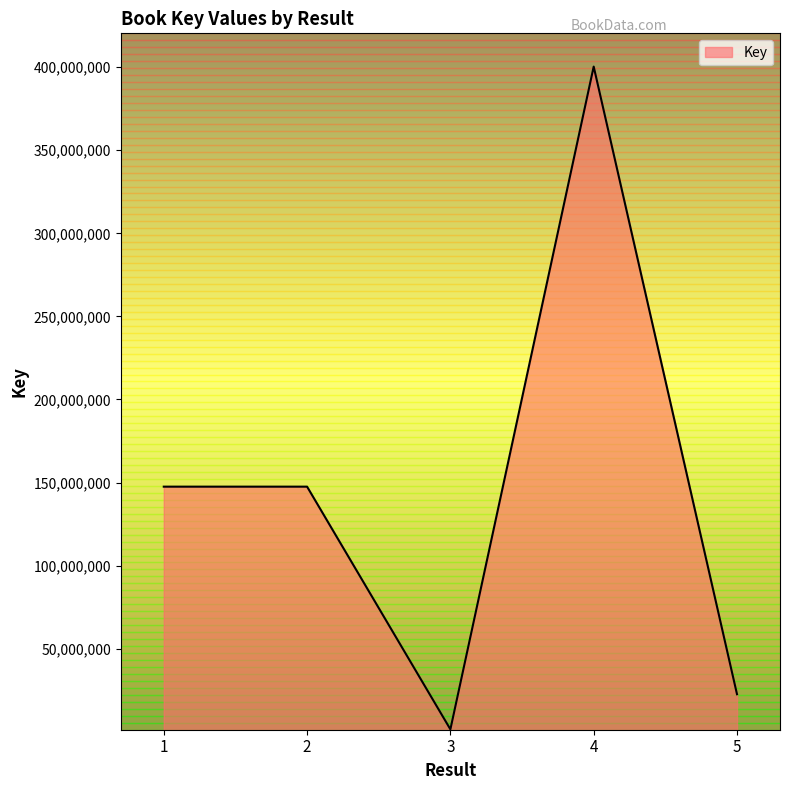

At which category does the chart reach its minimum across all series?

3